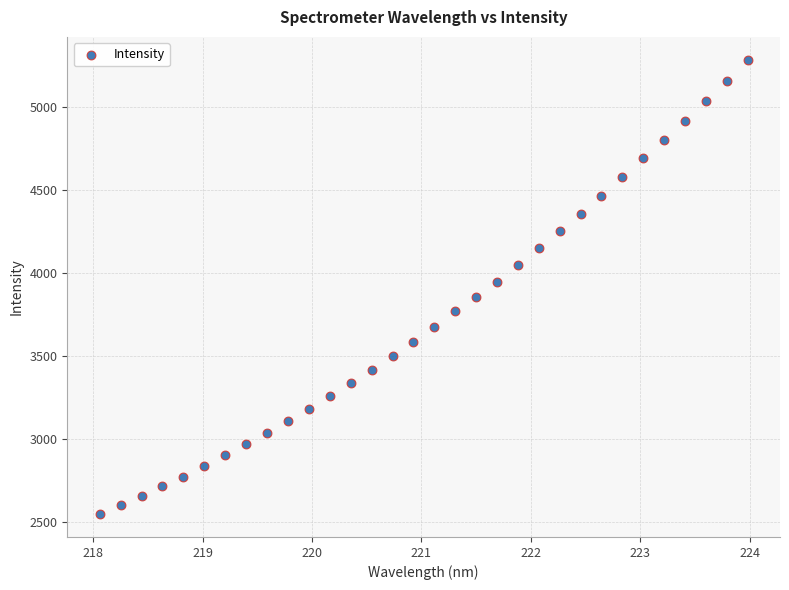

What is the range of X values (max minus min)?

5.9